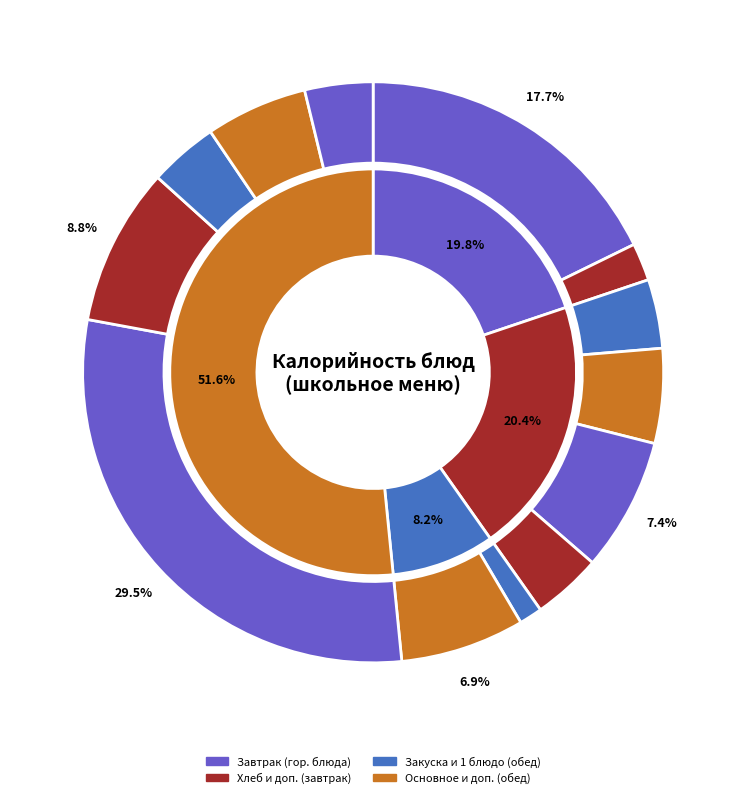

The Повидло абрикосовое slice represents 1% of the pie. True or false?

False